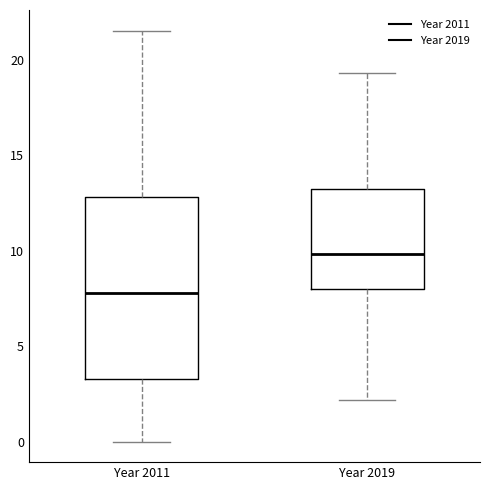

Which box has the lowest median line?

Year 2011